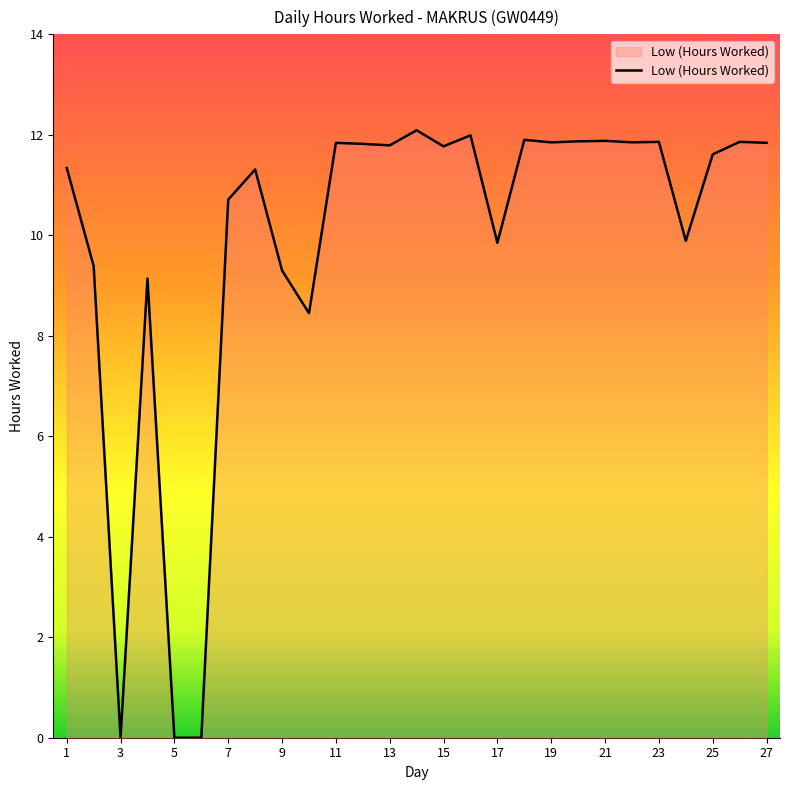

How many distinct data groups are displayed?

1